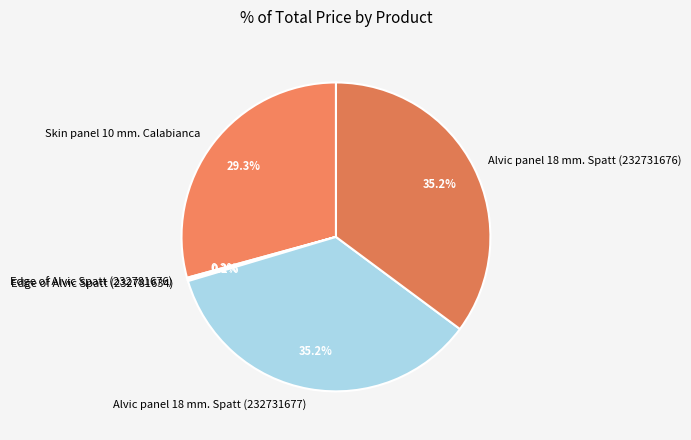

How much of the chart is everything except Skin panel 10 mm. Calabianca?

70.7%